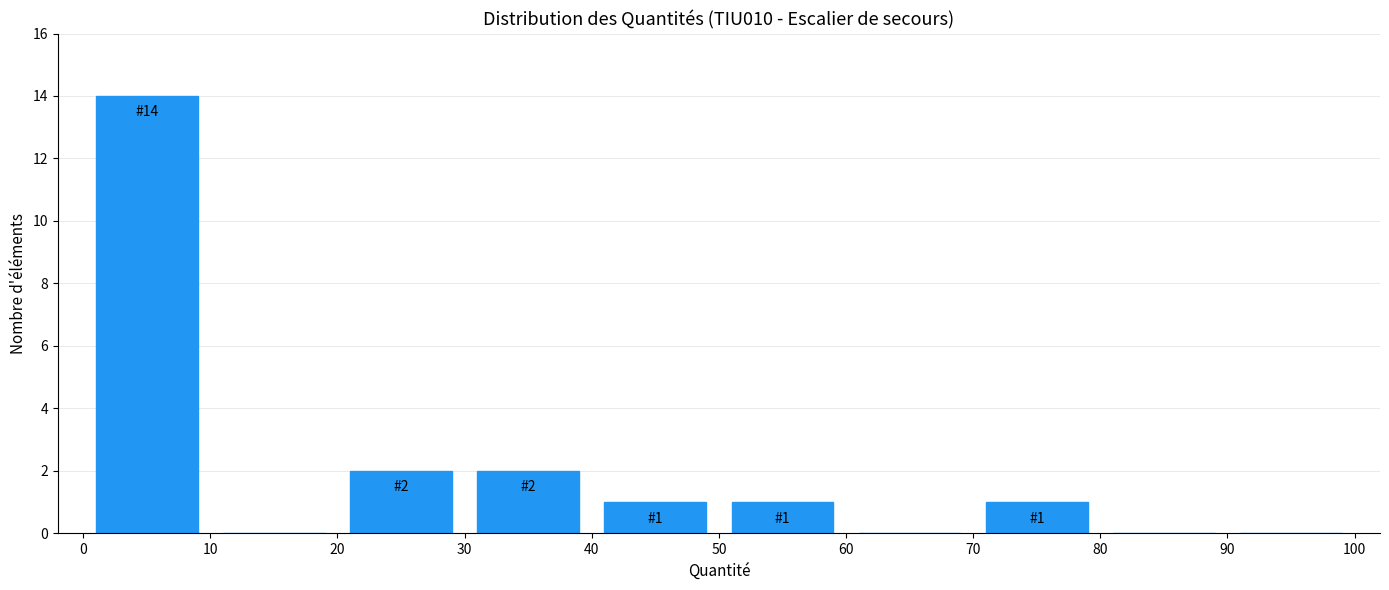

Over which range of the x-axis is the bar tallest?

0 to 10